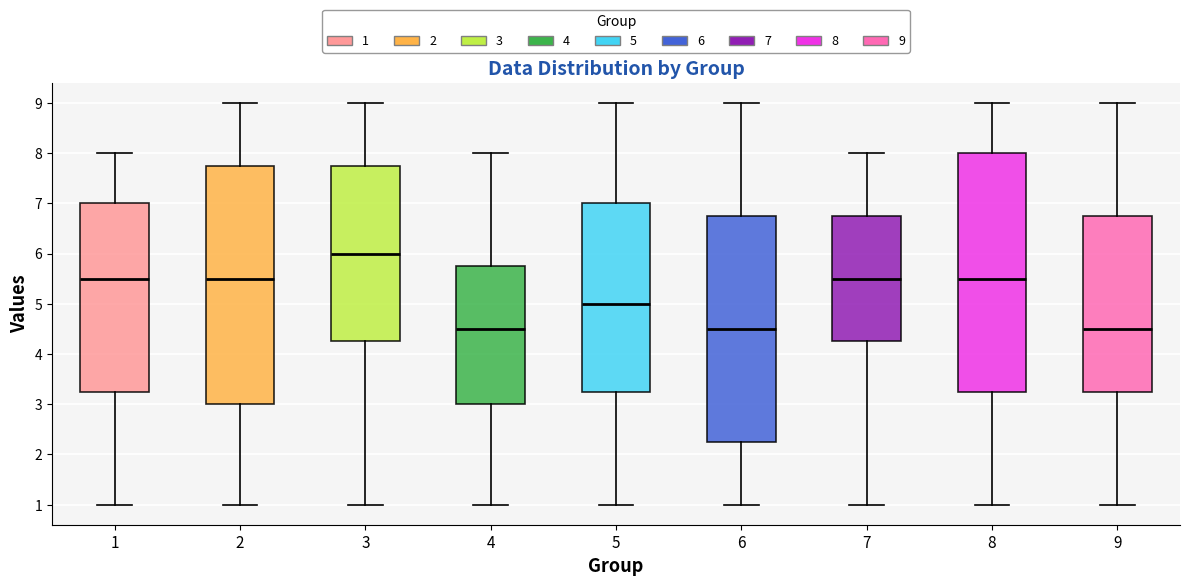

Reading left to right, transcribe this box plot: for each box, give where its median line is, the range the box spans, and where its two whiskers end, as read against the y-axis. The values are not printed on the chart, so give them approximately, as read against the axis.

1: median 5.5, box 3.3 to 7.0, whiskers 1.0 to 8.0
2: median 5.5, box 3.0 to 7.8, whiskers 1.0 to 9.0
3: median 6.0, box 4.3 to 7.8, whiskers 1.0 to 9.0
4: median 4.5, box 3.0 to 5.8, whiskers 1.0 to 8.0
5: median 5.0, box 3.3 to 7.0, whiskers 1.0 to 9.0
6: median 4.5, box 2.3 to 6.8, whiskers 1.0 to 9.0
7: median 5.5, box 4.3 to 6.8, whiskers 1.0 to 8.0
8: median 5.5, box 3.3 to 8.0, whiskers 1.0 to 9.0
9: median 4.5, box 3.3 to 6.8, whiskers 1.0 to 9.0